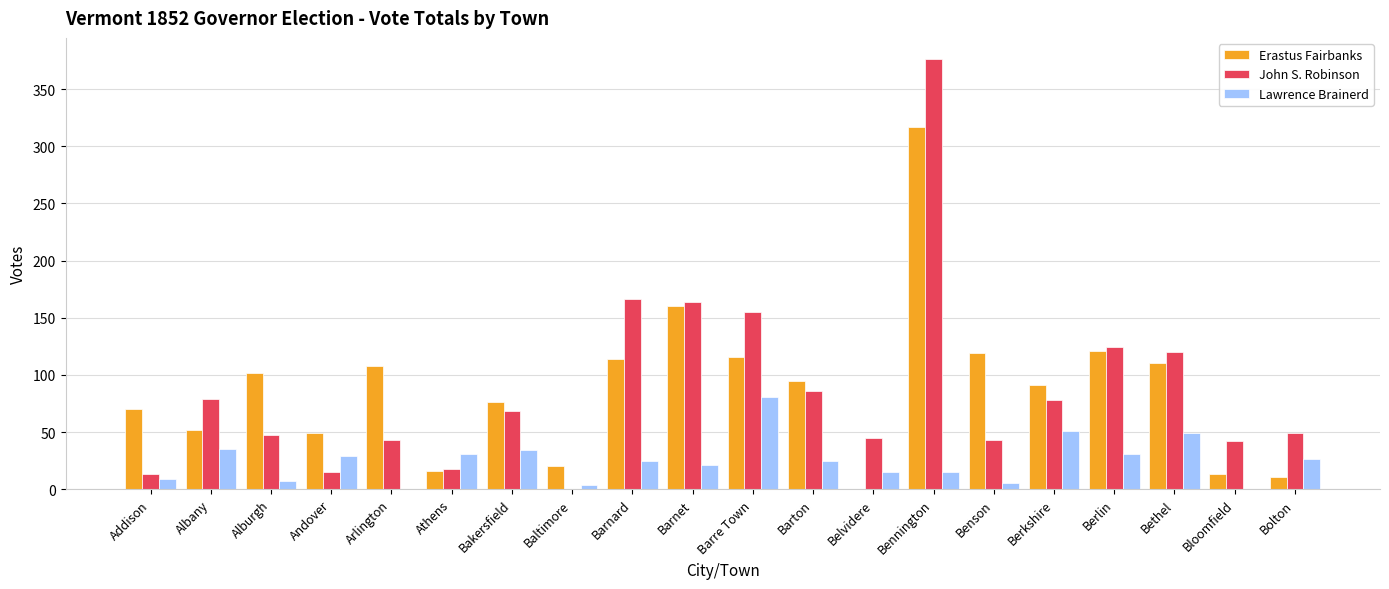

Which series changed the most between Addison and Berlin?

John S. Robinson